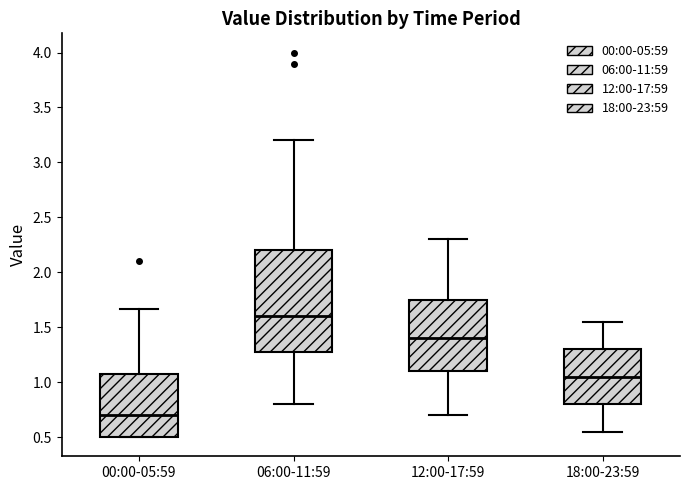

Reading left to right, transcribe this box plot: for each box, give where its median line is, the range the box spans, and where its two whiskers end, as read against the y-axis. The values are not printed on the chart, so give them approximately, as read against the axis.

00:00-05:59: median 0.70, box 0.50 to 1.05, whiskers 0.50 to 1.65
06:00-11:59: median 1.60, box 1.25 to 2.20, whiskers 0.80 to 3.20
12:00-17:59: median 1.40, box 1.10 to 1.75, whiskers 0.70 to 2.30
18:00-23:59: median 1.05, box 0.80 to 1.30, whiskers 0.55 to 1.55